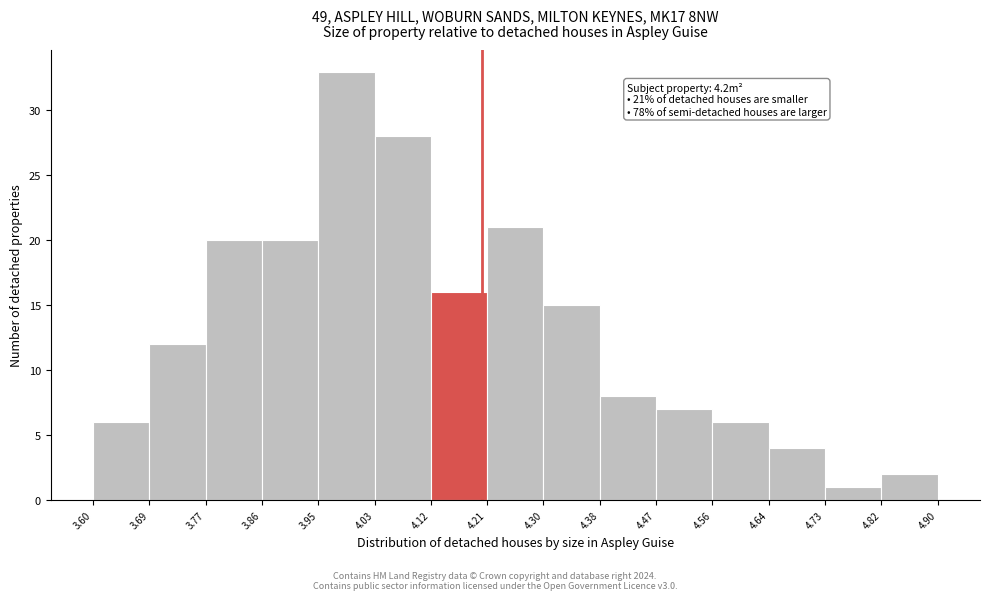

Over which range of the x-axis is the bar tallest?

3.95 to 4.03